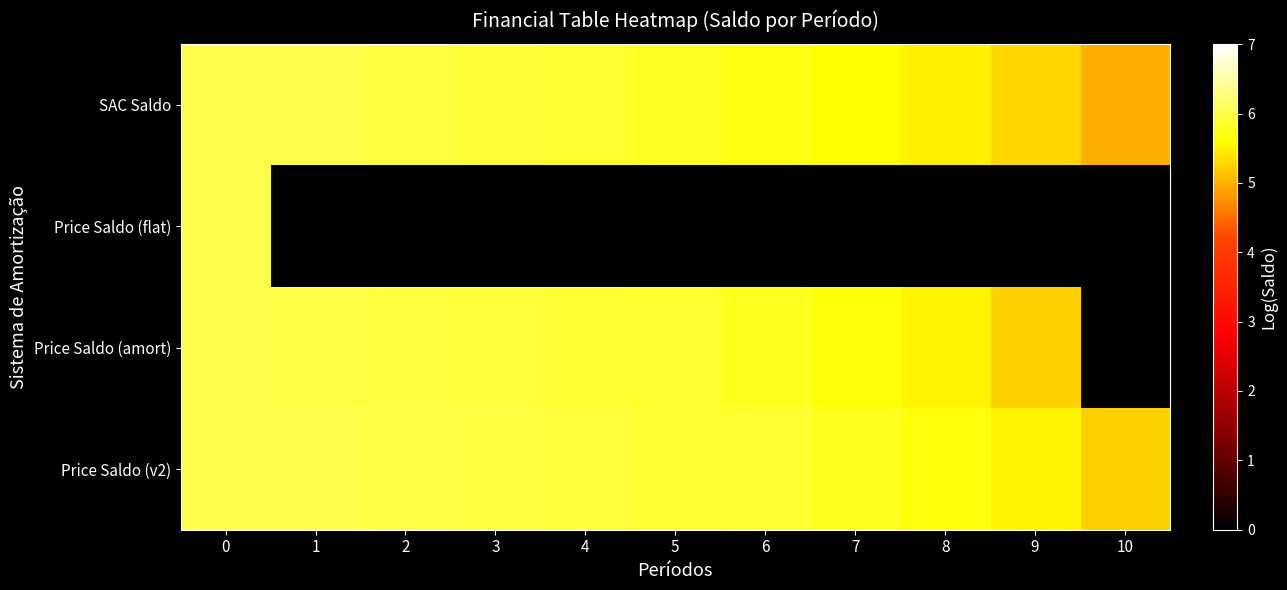

Which label corresponds to the smallest value in the chart?

1